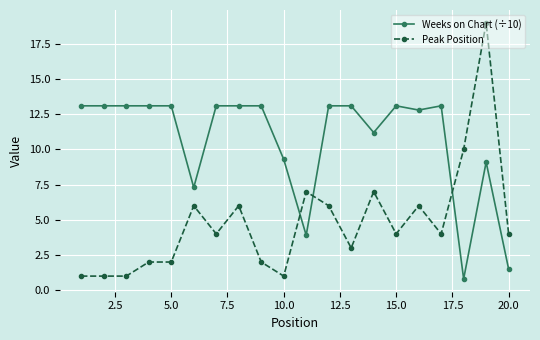

List the series in order of their peak value, lowest first.

Weeks on Chart (÷10), Peak Position